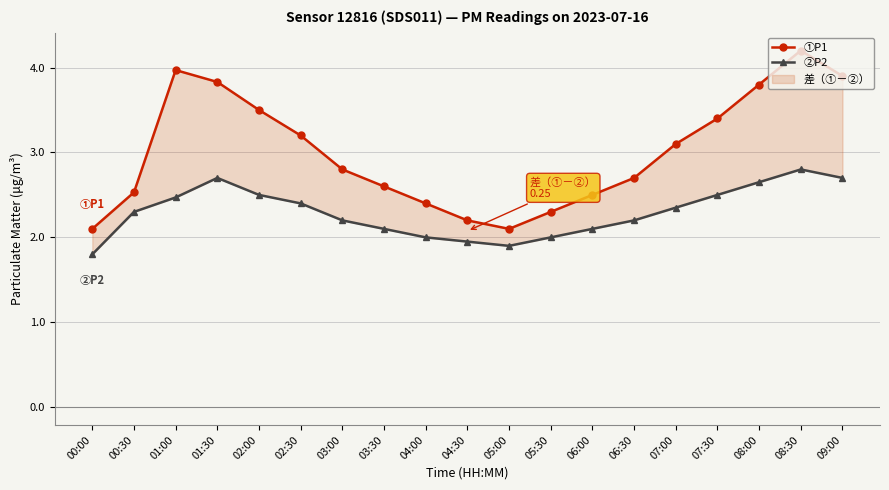

What is the value of the ①P1 point at the 2nd from the left?

2.5